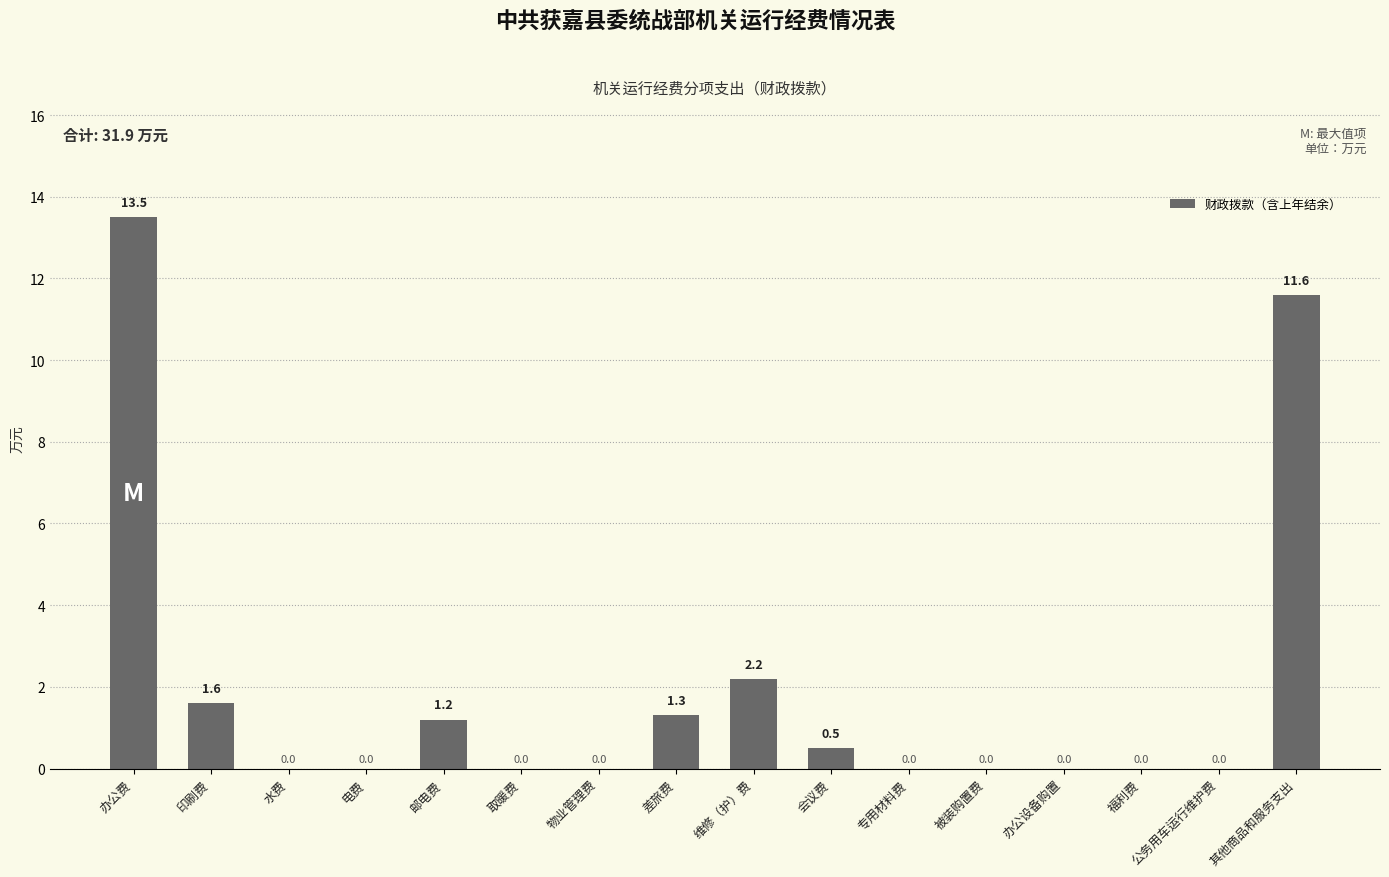

What value does the data have at 差旅费?

1.3